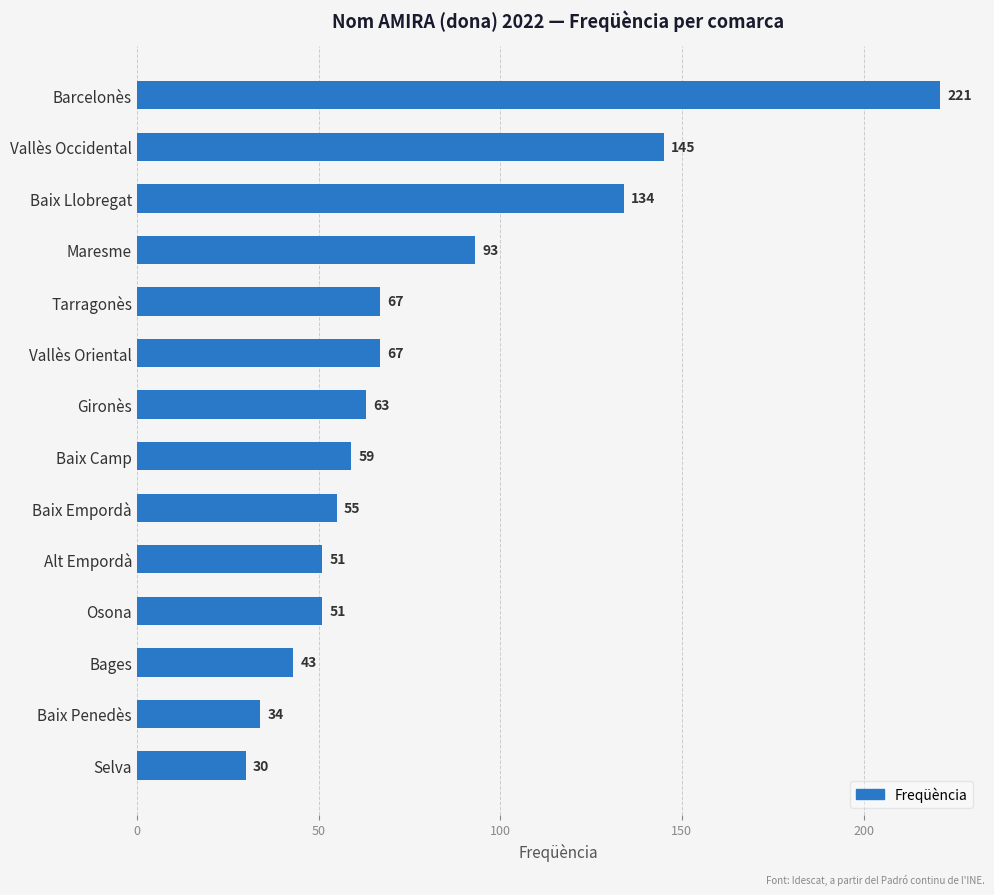

What is the ratio of the value at Baix Llobregat to the value at Baix Penedès?

3.9